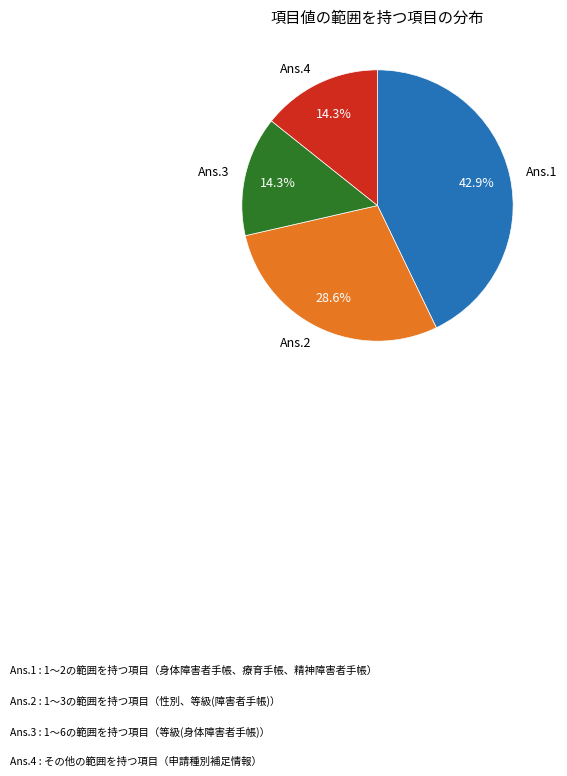

Between Ans.1 and Ans.3, which is larger?

Ans.1